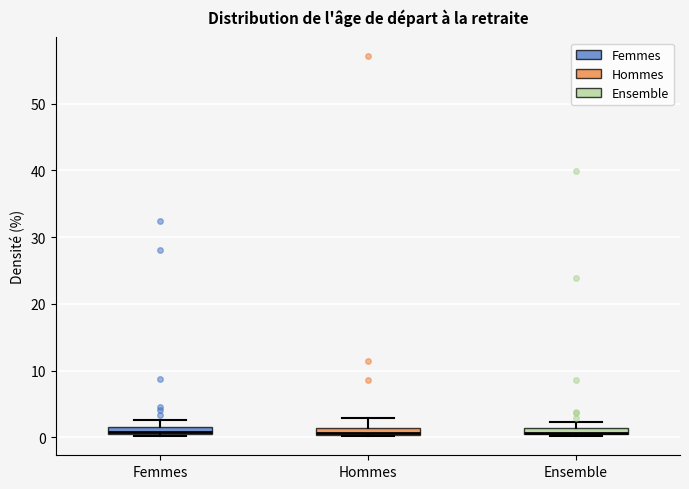

Where does the upper whisker of the box for Femmes end on the y-axis? The values are not printed on the chart, so give them approximately, as read against the axis.

3